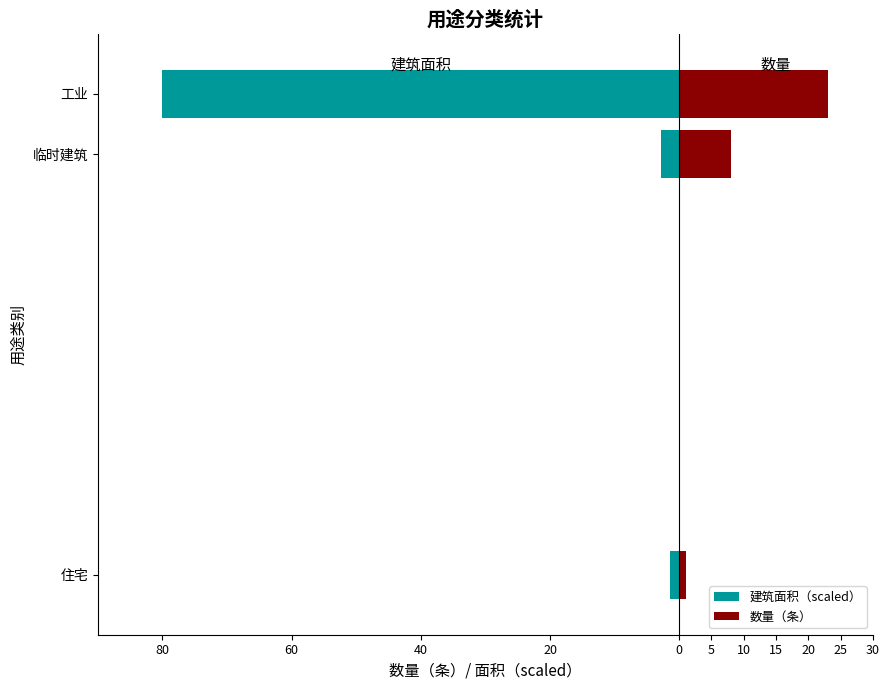

What are all the series names shown in the legend?

建筑面积（scaled）, 数量（条）